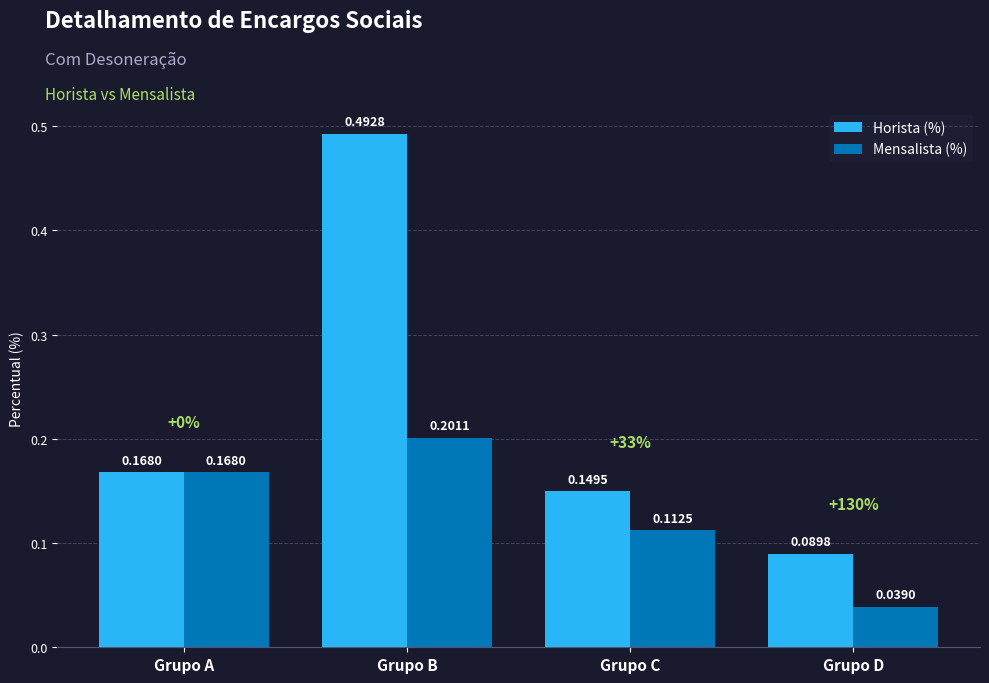

At which category is the sum across all series the highest?

Grupo B